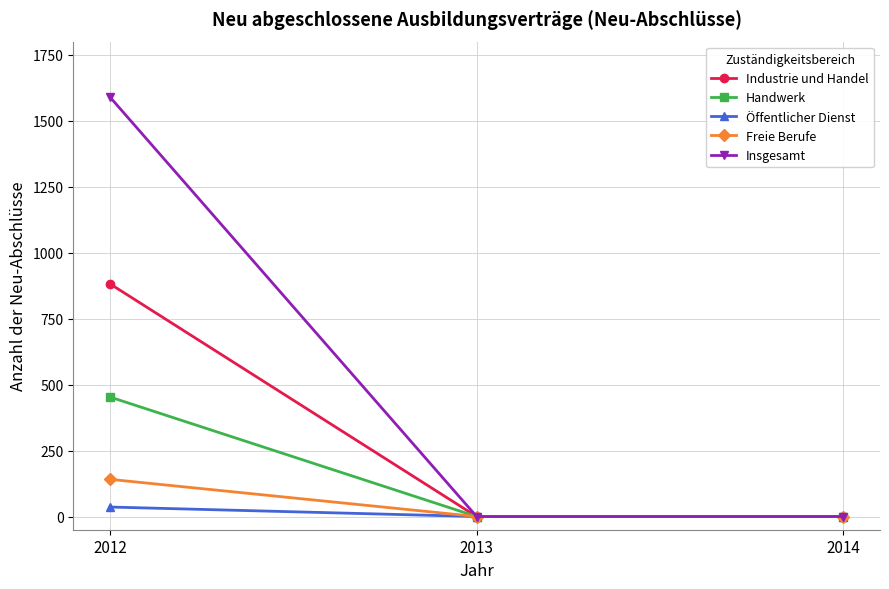

Which series has the widest spread of values?

Insgesamt